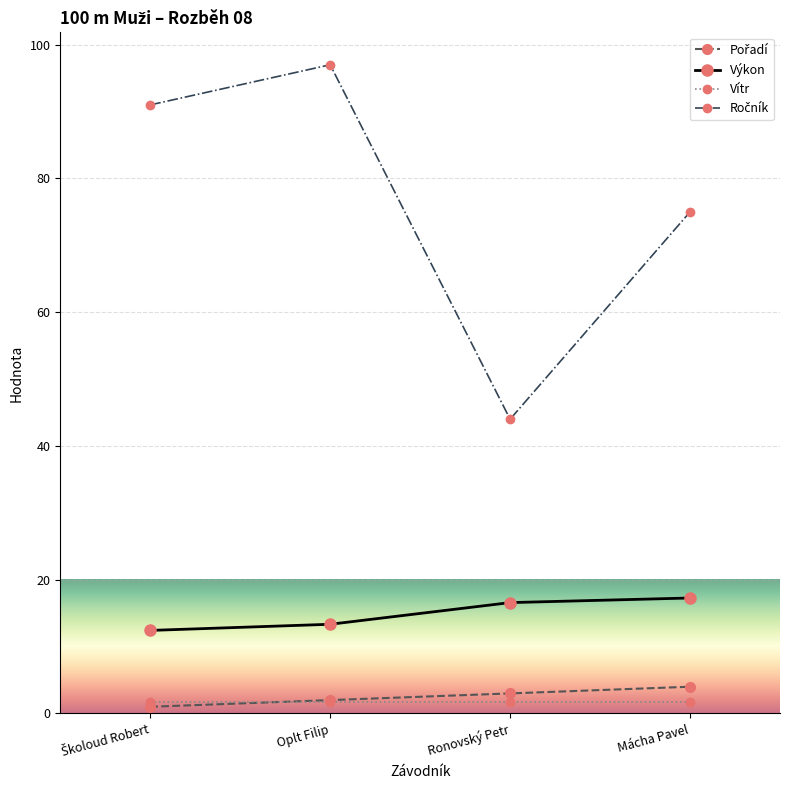

Which category has the highest value across all series?

Oplt Filip